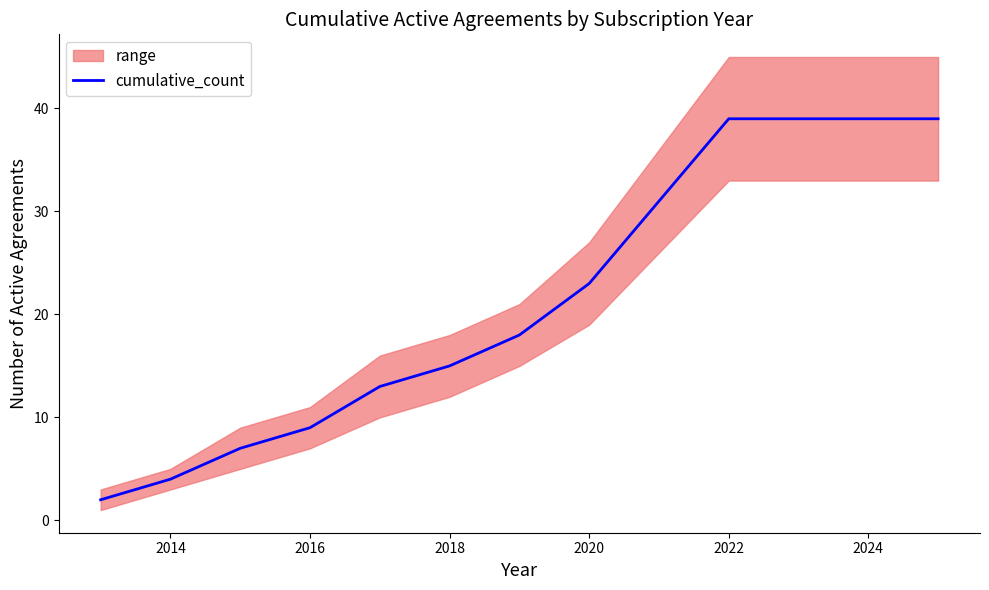

How many lines are shown in the chart?

1